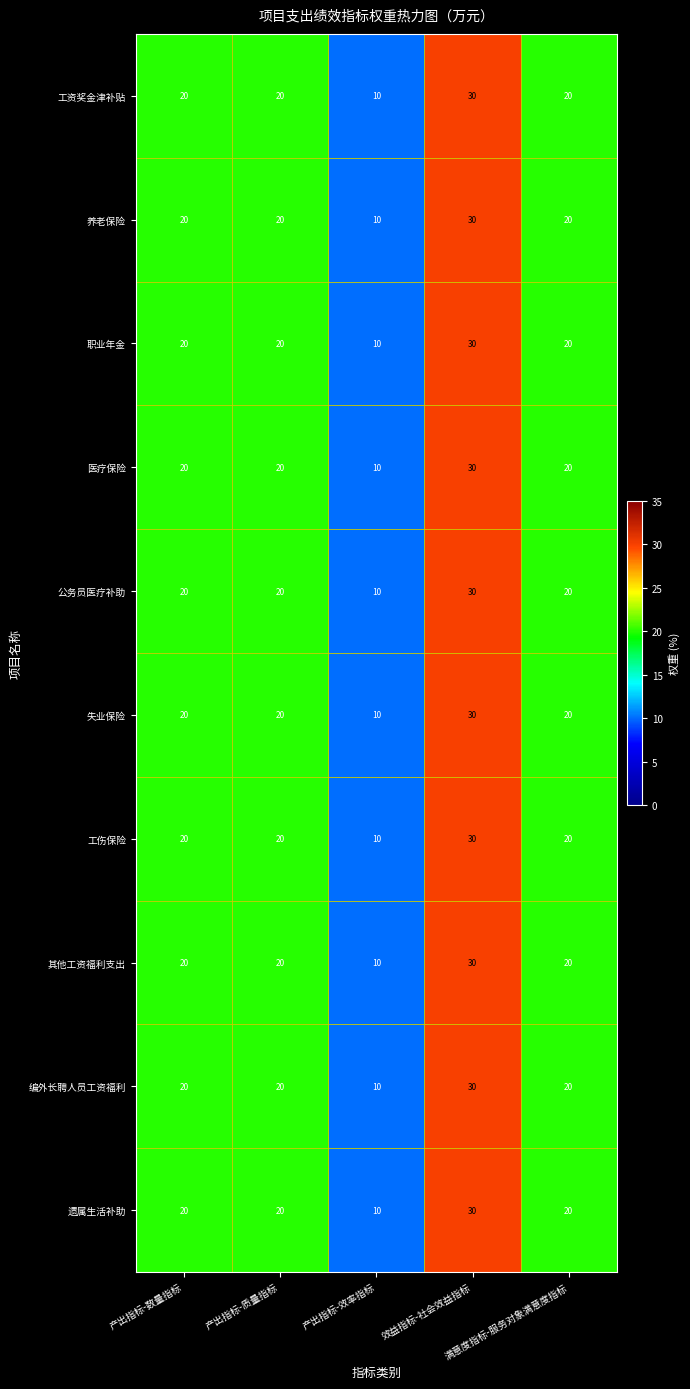

What is the minimum value shown in the chart?

10